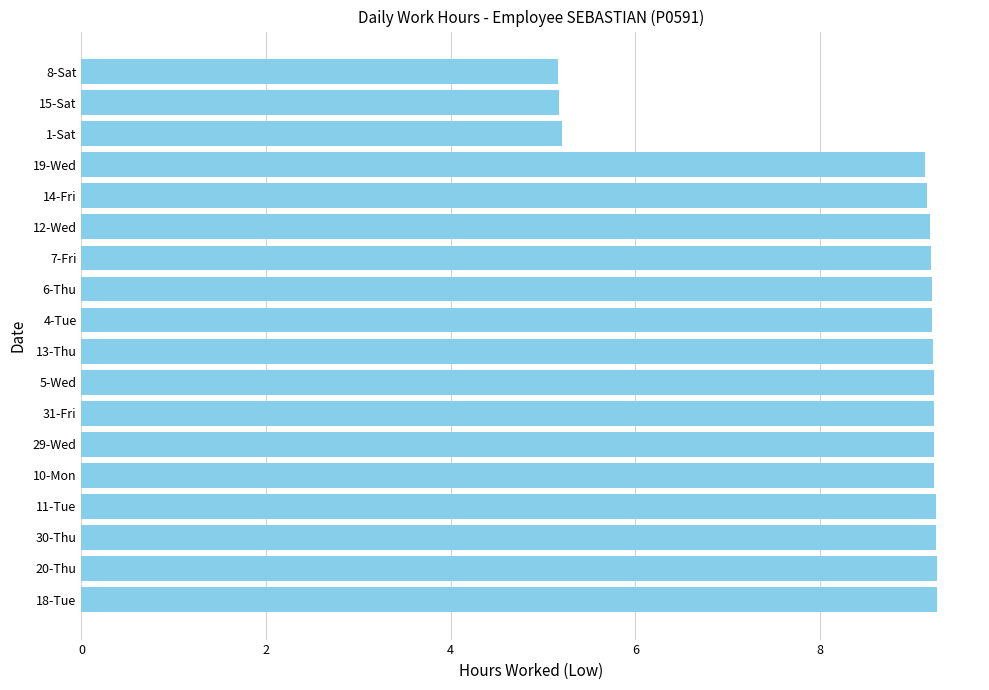

What is the sum of all values?

153.9